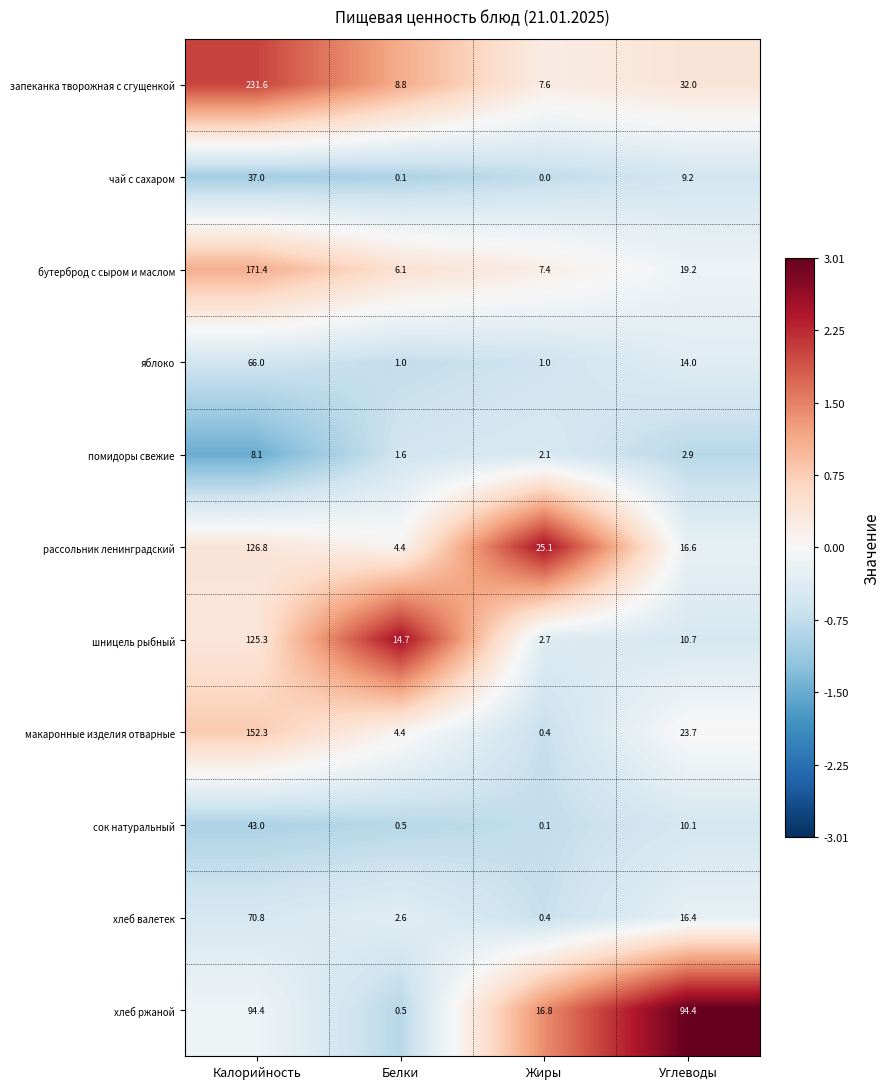

What is the minimum value shown in the chart?

0.0